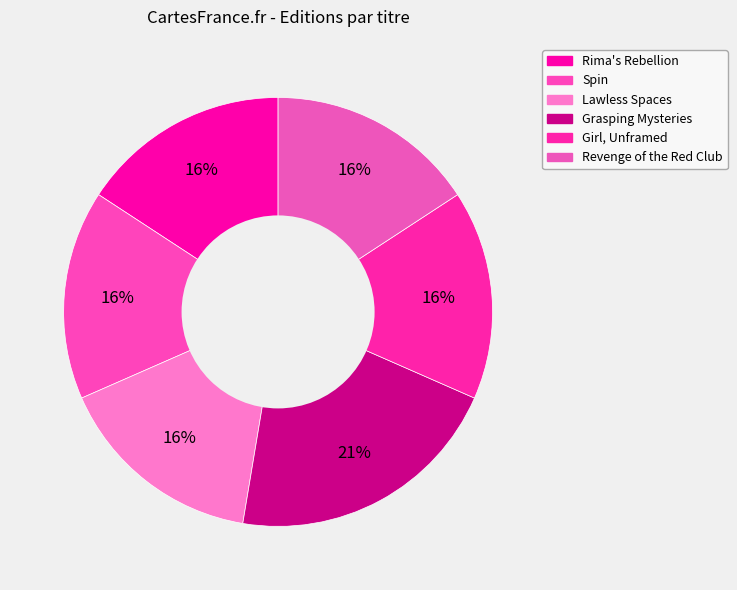

Count the number of slices in the pie.

6